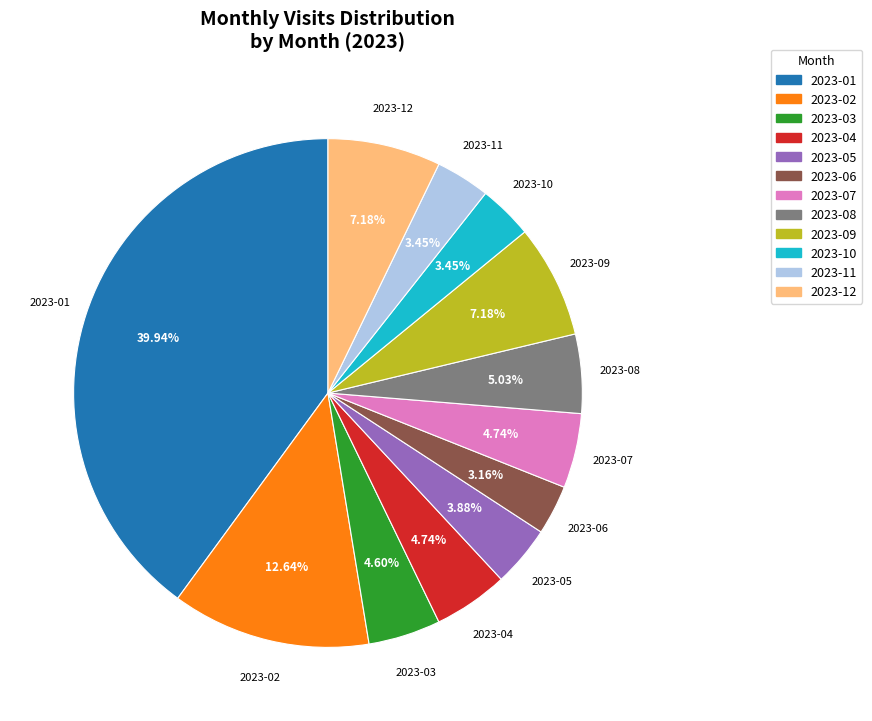

To the nearest percent, what is the difference between the 2023-08 and 2023-02 slice percentages?

8%